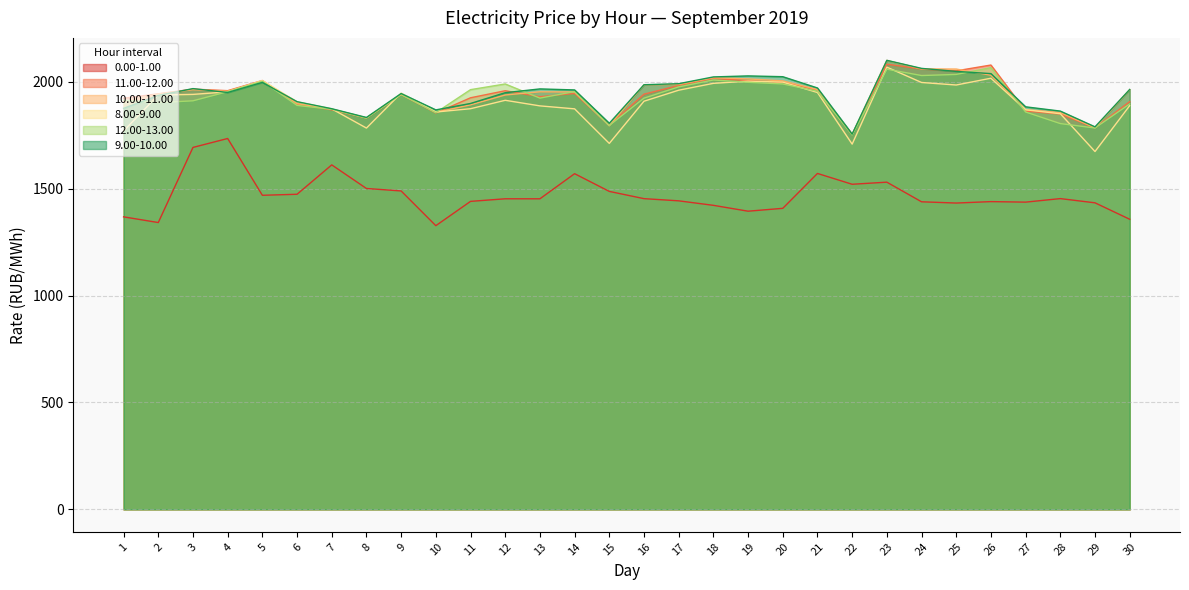

The 0.00-1.00 series shows 2080.5 at 26. True or false?

False